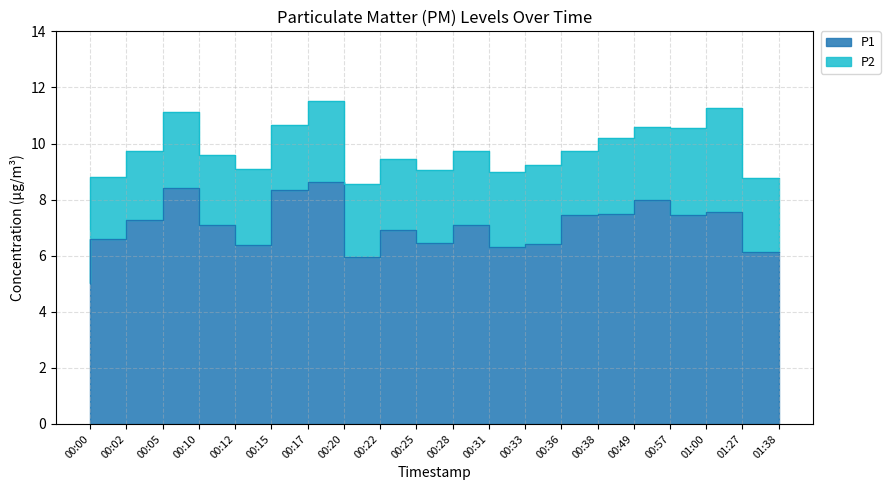

Where is the first local maximum?

00:10